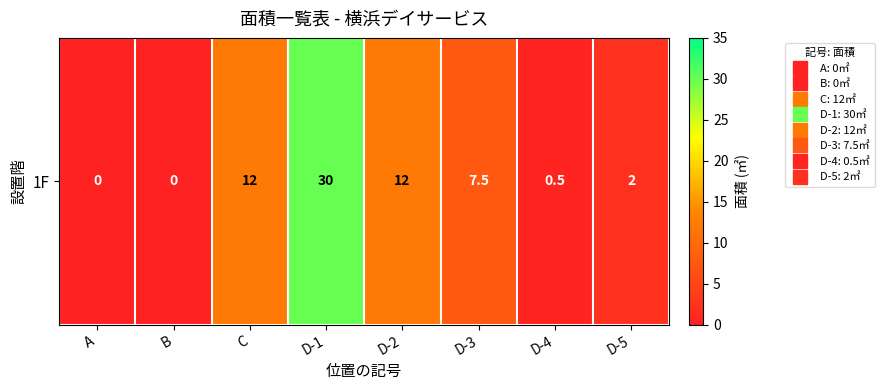

Reading left to right, list all the values displayed in this chart.

0.0	0.0	12.0	30.0	12.0	7.5	0.5	2.0